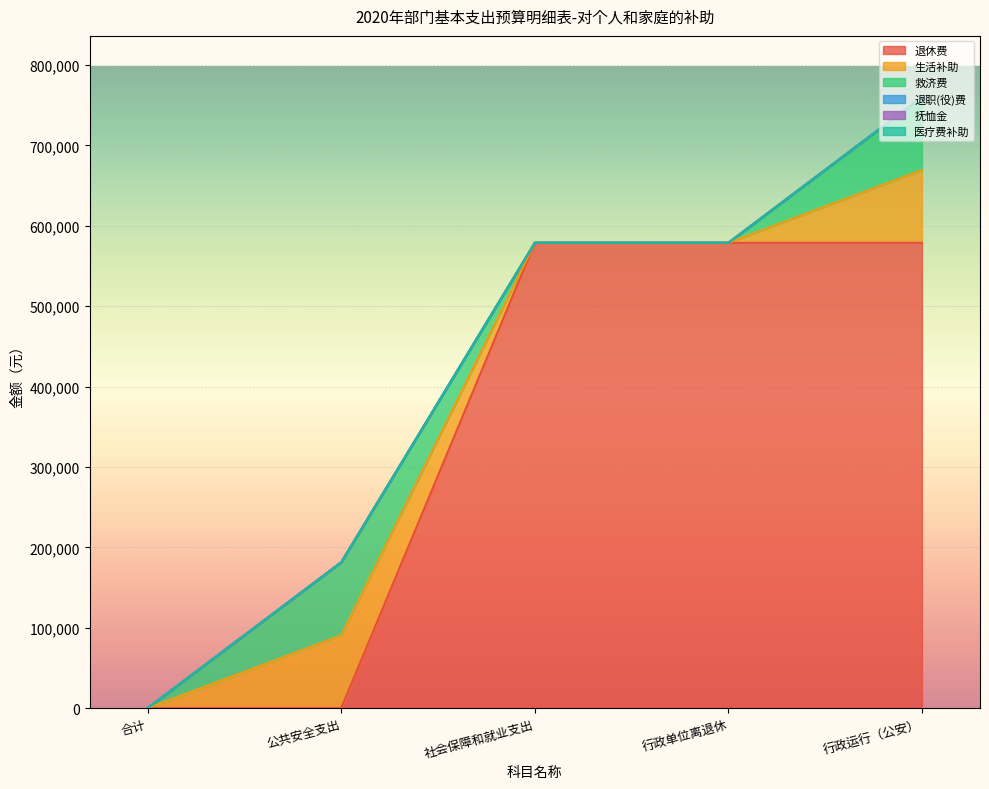

Reading left to right, transcribe all the data shown in this chart.

退休费: 0	0	578923	578923	578923
生活补助: 0	90510	0	0	90510
救济费: 0	90924	0	0	90924
退职(役)费: 0	0	0	0	0
抚恤金: 0	0	0	0	0
医疗费补助: 0	0	0	0	0